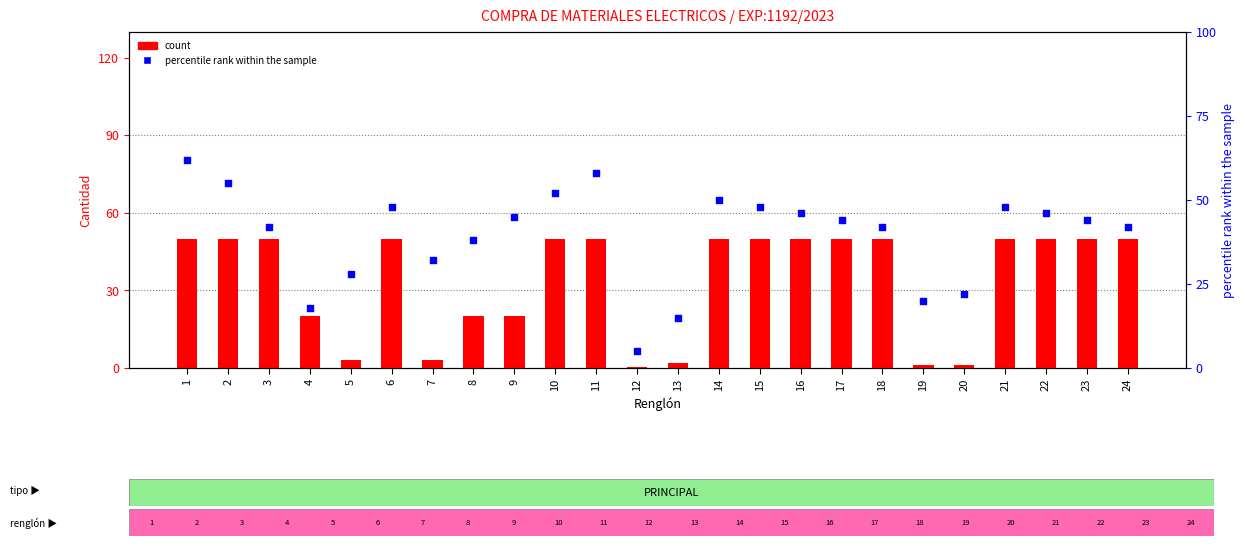

Is the value of count at 24 greater than the value of percentile rank within the sample at 7?

Yes